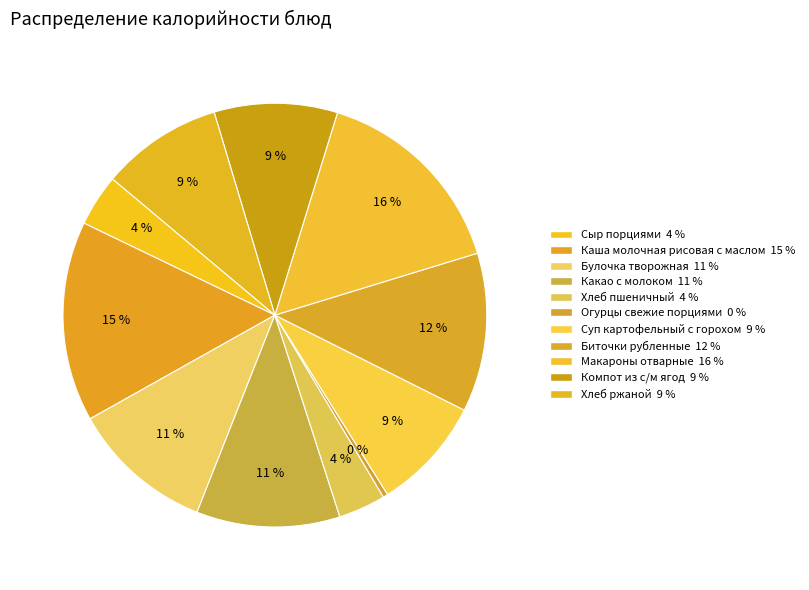

Rank the categories by value from highest to lowest.

Макароны отварные, Каша молочная рисовая с маслом, Биточки рубленные, Какао с молоком, Булочка творожная, Компот из с/м ягод, Хлеб ржаной, Суп картофельный с горохом, Сыр порциями, Хлеб пшеничный, Огурцы свежие порциями